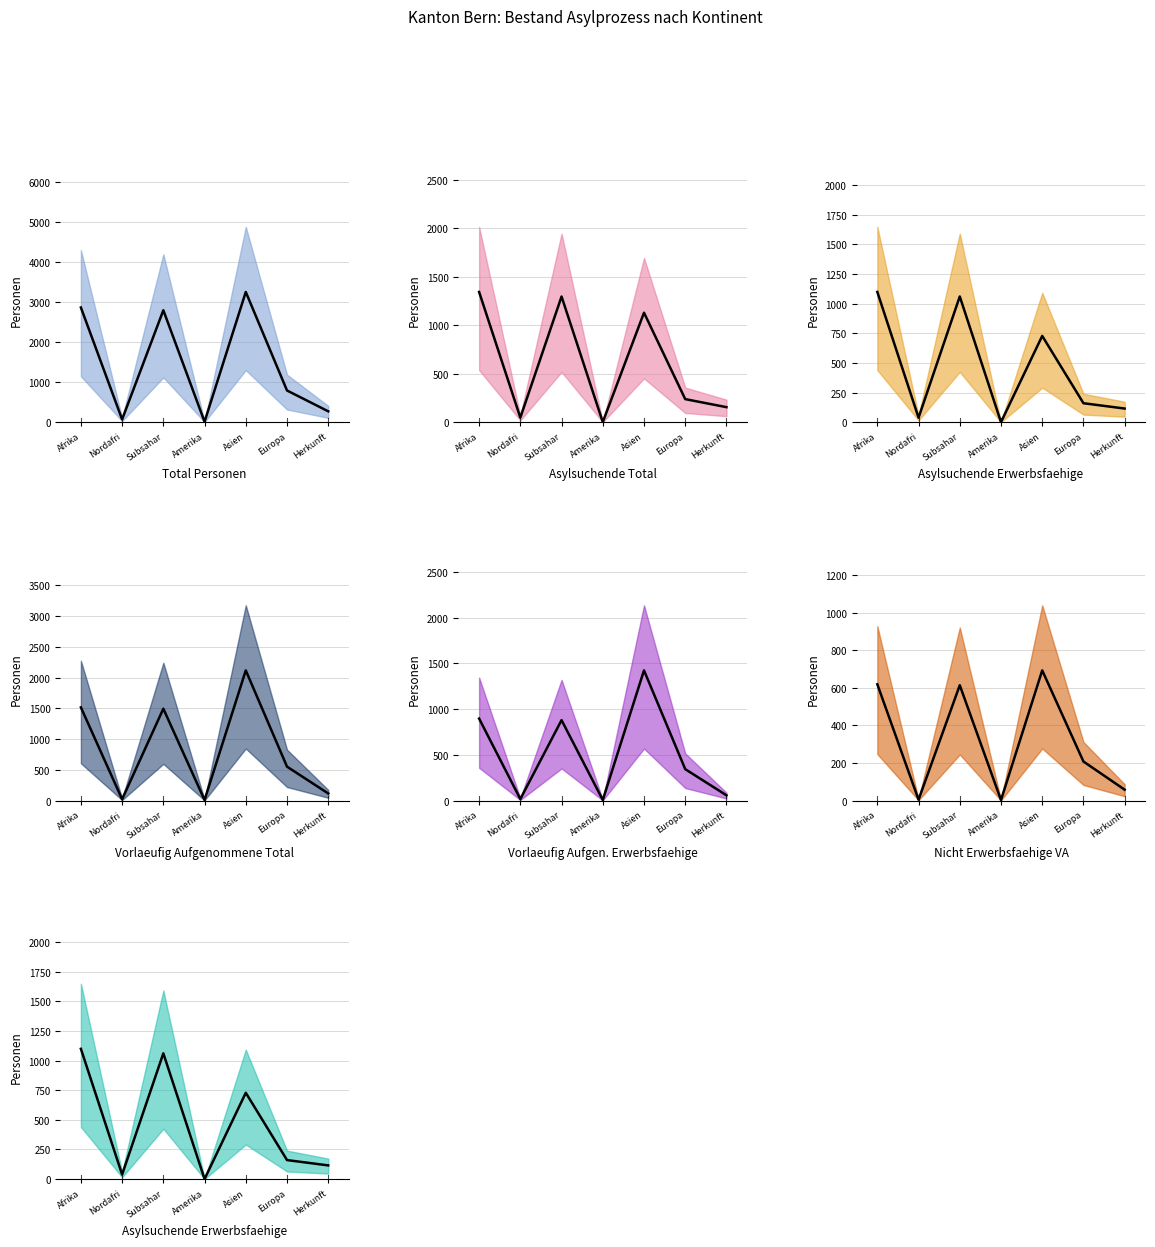

What is the spread (max minus min) of values at Amerika?

11